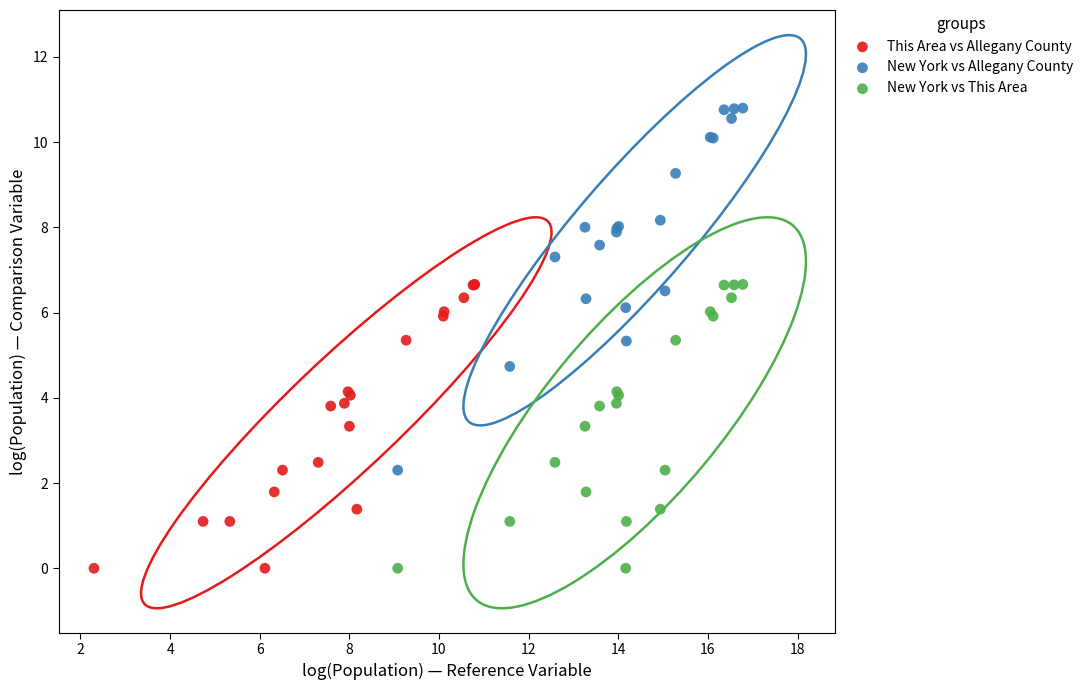

Which series reaches the maximum Y coordinate?

New York vs Allegany County